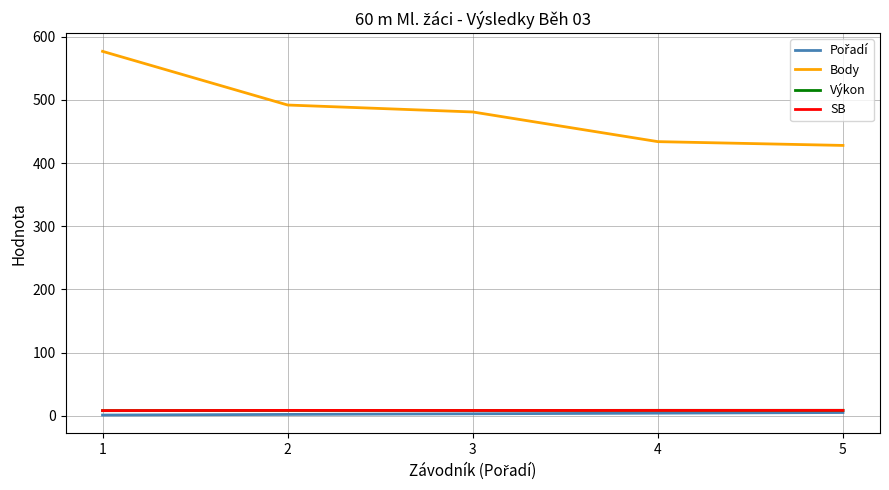

Between 1 and 4, which series saw the biggest shift?

Body